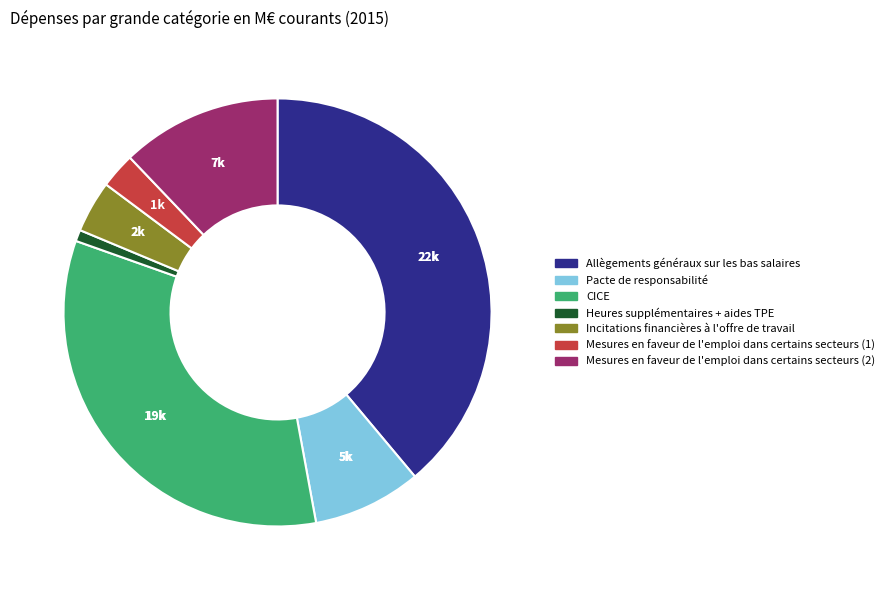

Between Heures supplémentaires + aides TPE and CICE, which is larger?

CICE